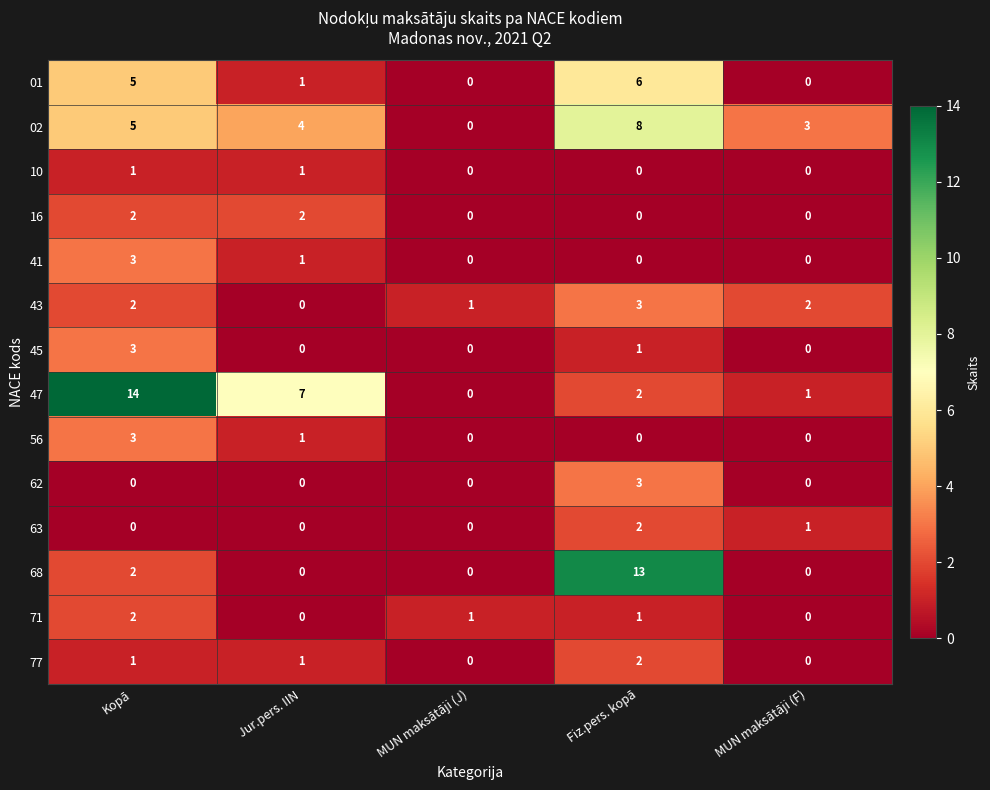

How many data points in 77 are less than 1?

2